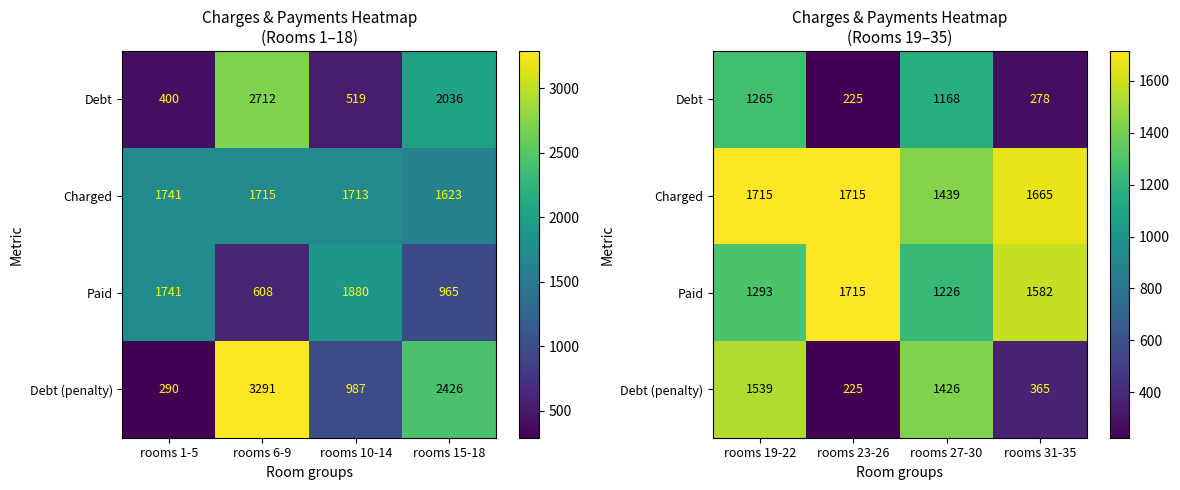

At which label is Paid closest to 1470?

rooms 31-35